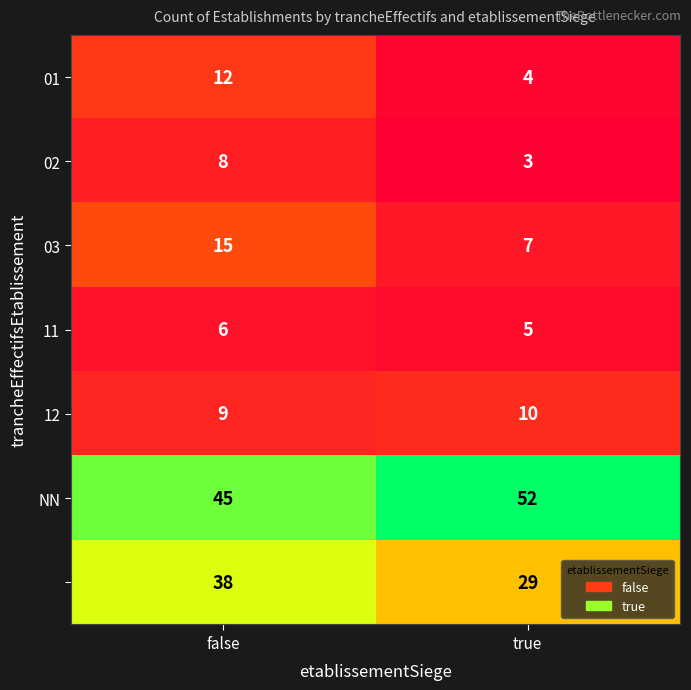

At which category does the chart reach its peak across all series?

true